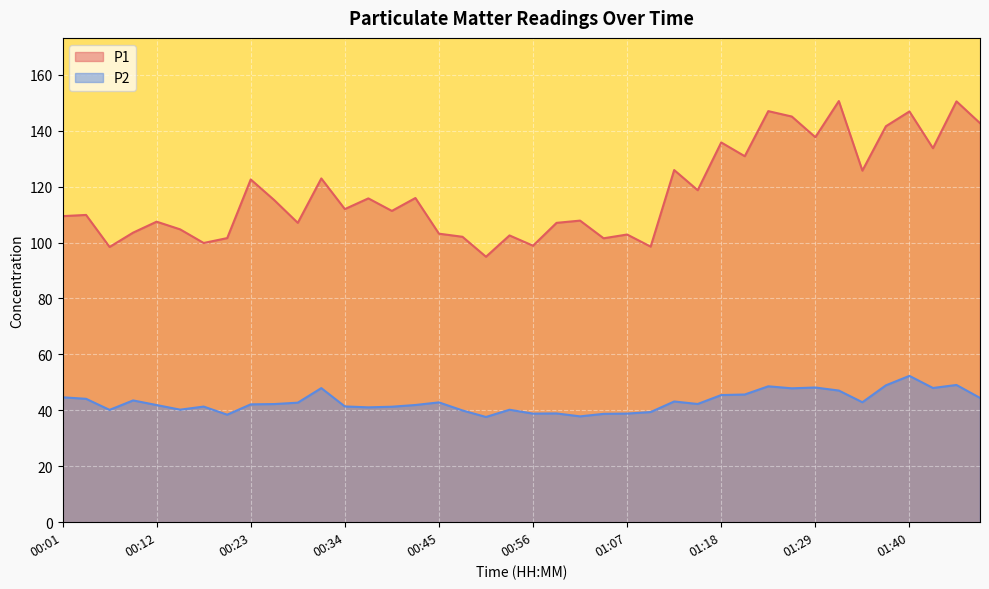

How many lines are shown in the chart?

2